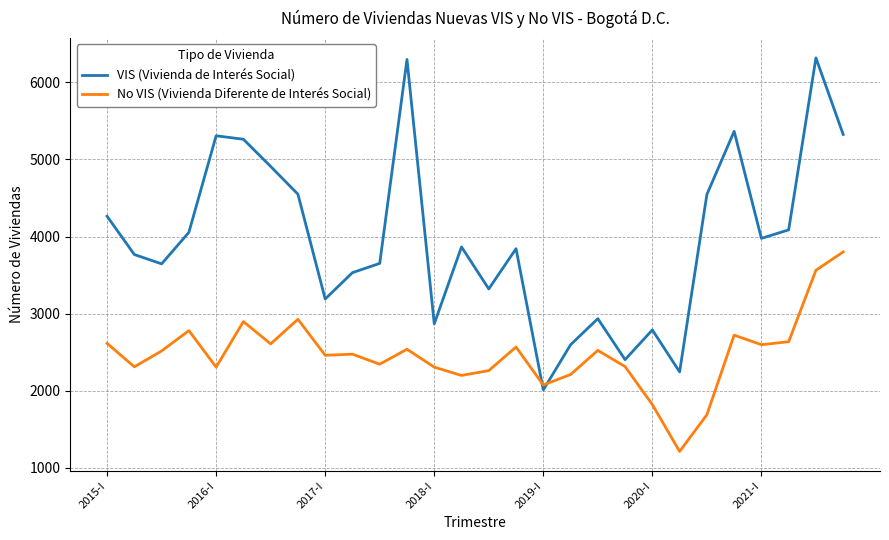

Which series has the largest range (max minus min)?

VIS (Vivienda de Interés Social)